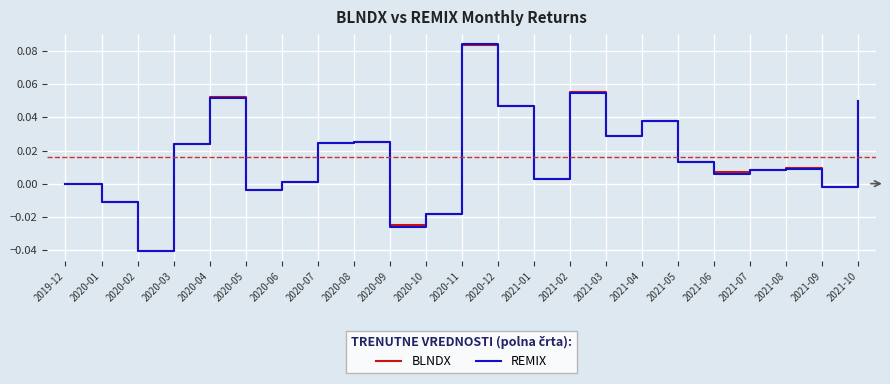

Which label corresponds to the largest value in the chart?

2020-11